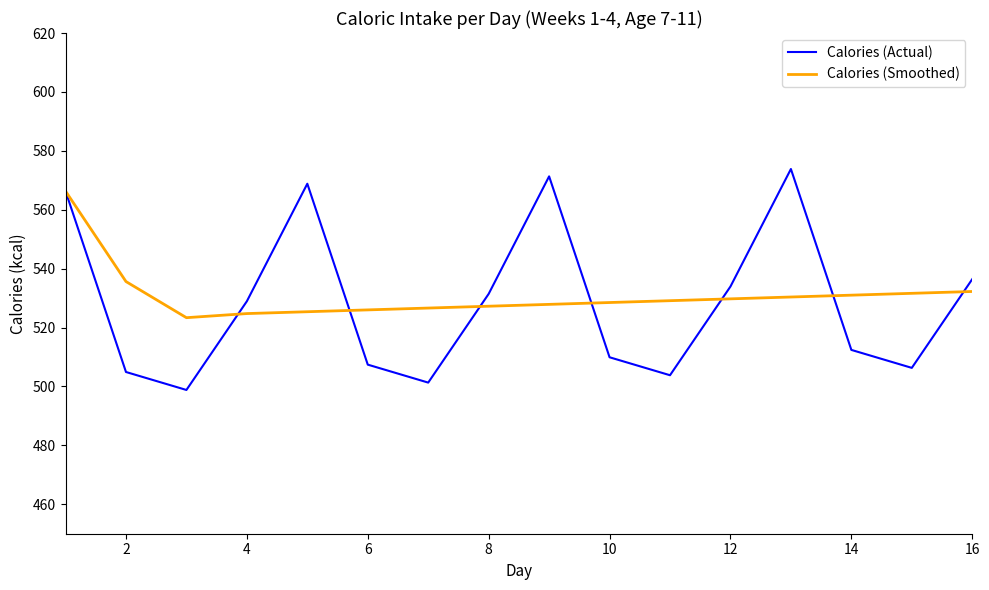

What is the maximum value for Calories (Smoothed)?

566.3